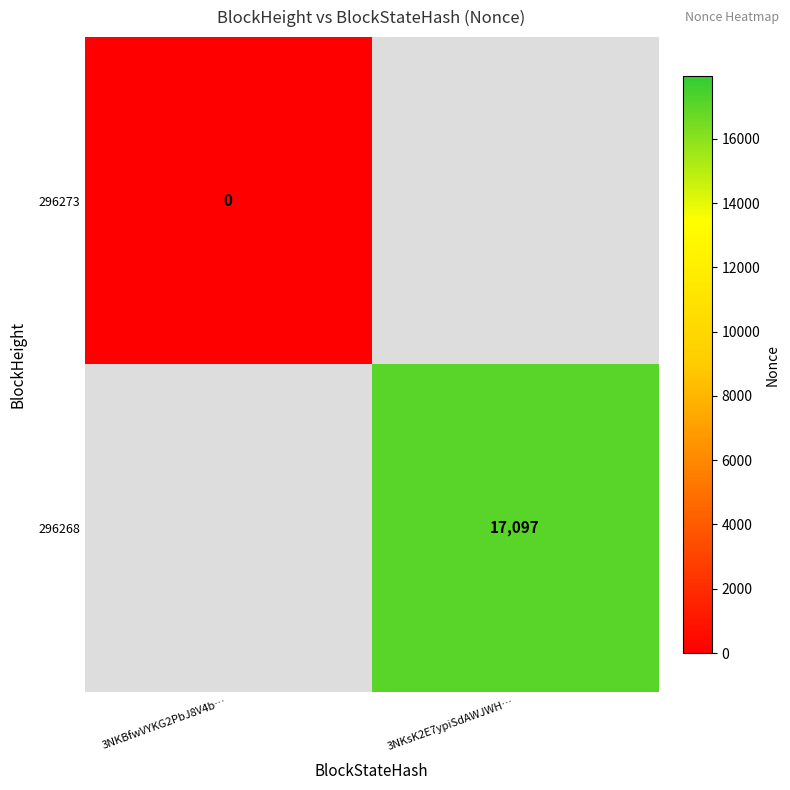

The 296268 series shows 10089 at 3NKsK2E7ypiSdAWJWH…. True or false?

False